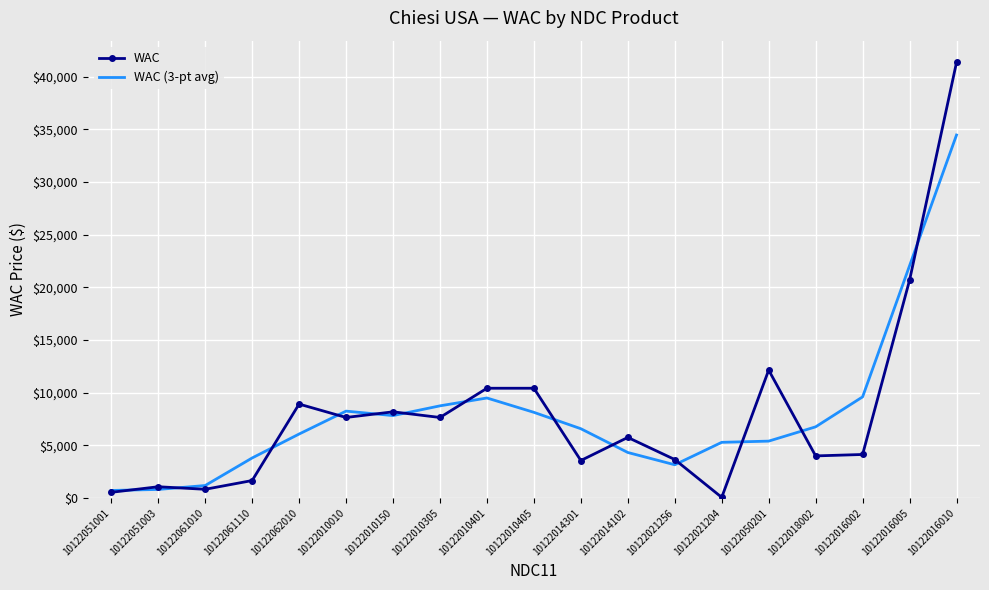

What is the maximum value shown in the chart?

41351.1